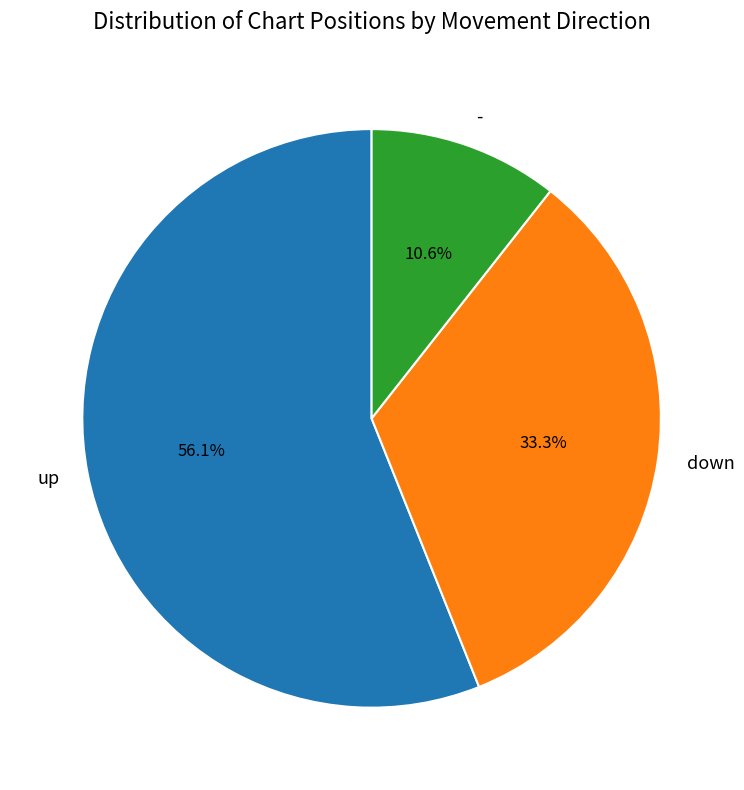

To the nearest percent, what percentage of the pie is -?

11%